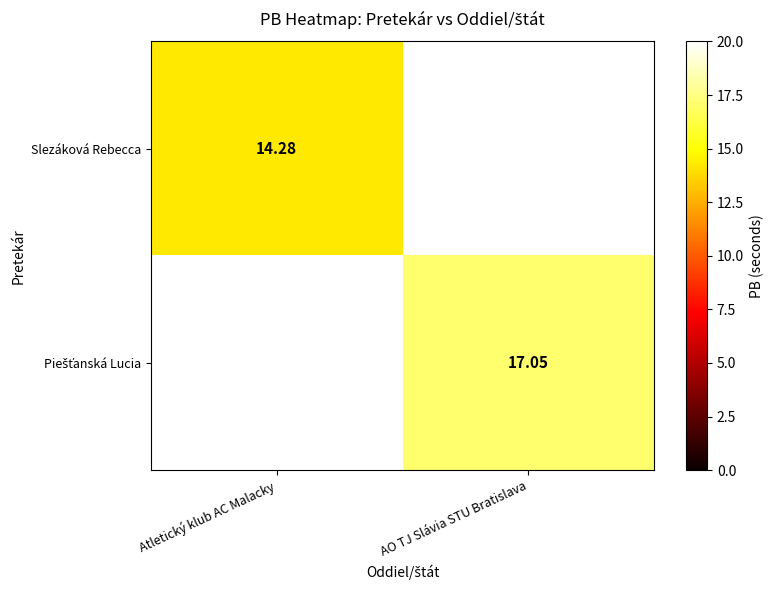

At which label does Piešťanská Lucia first exceed 17?

AO TJ Slávia STU Bratislava